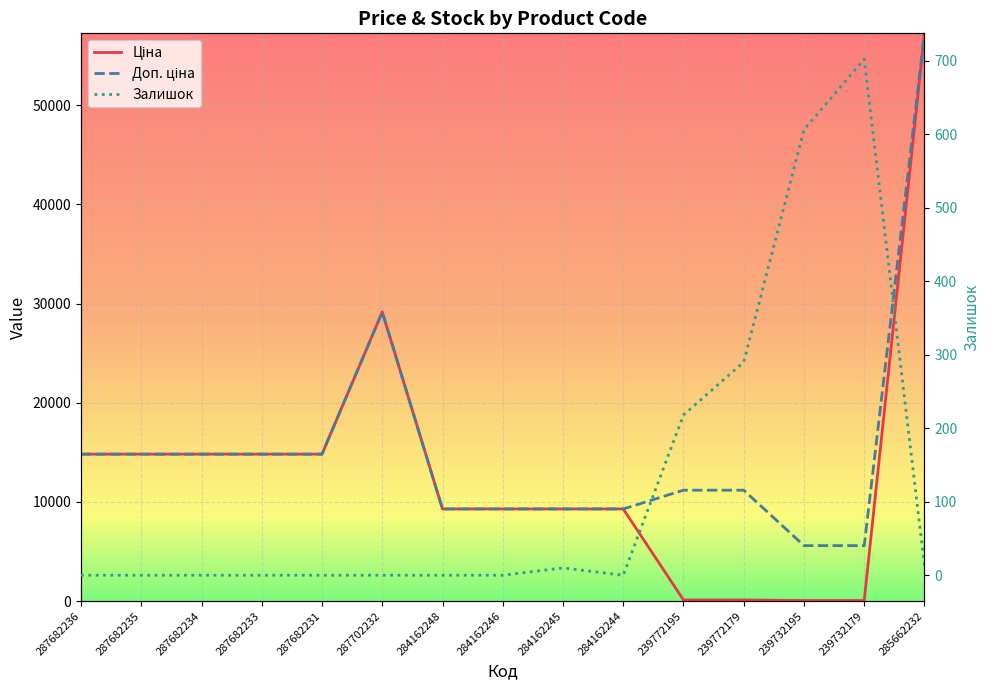

How many interior local peaks does the Доп. ціна series have?

1